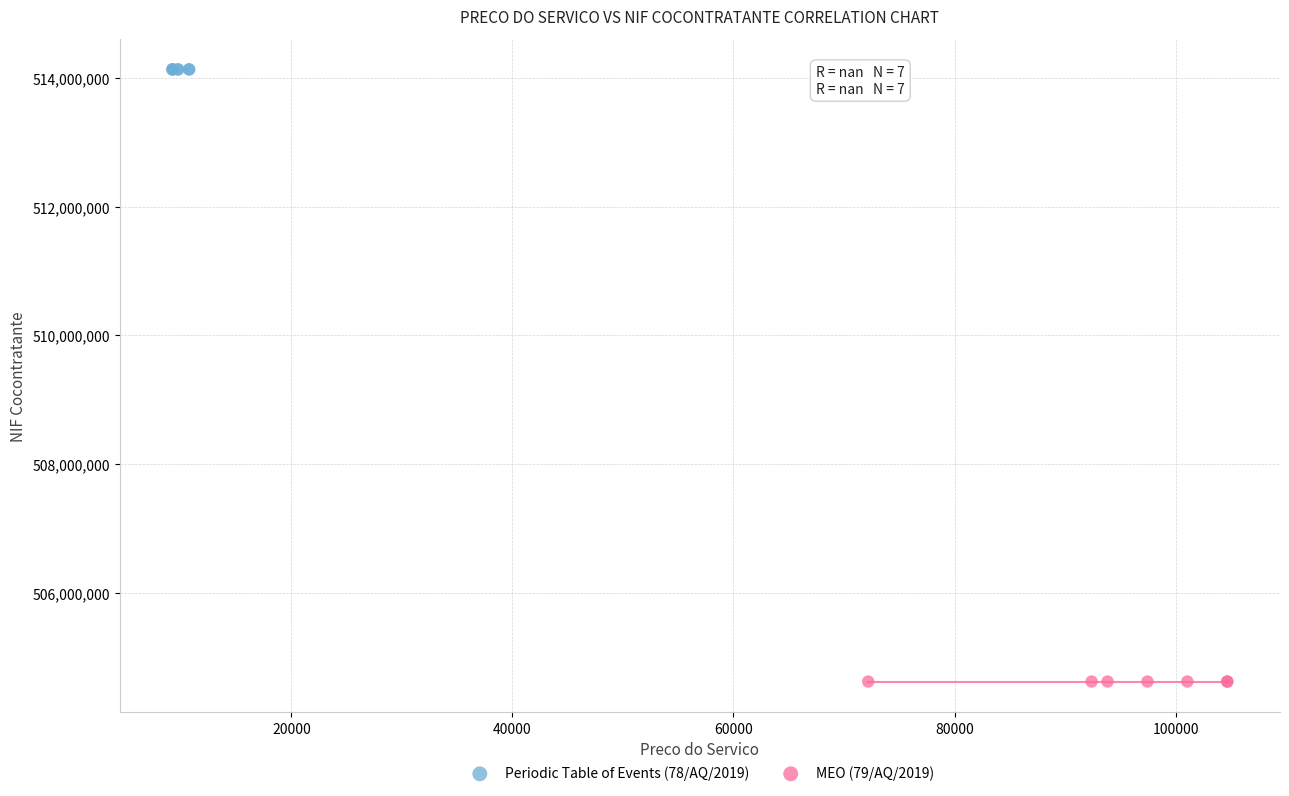

What are all the series names shown in the legend?

Periodic Table of Events (78/AQ/2019), MEO (79/AQ/2019)